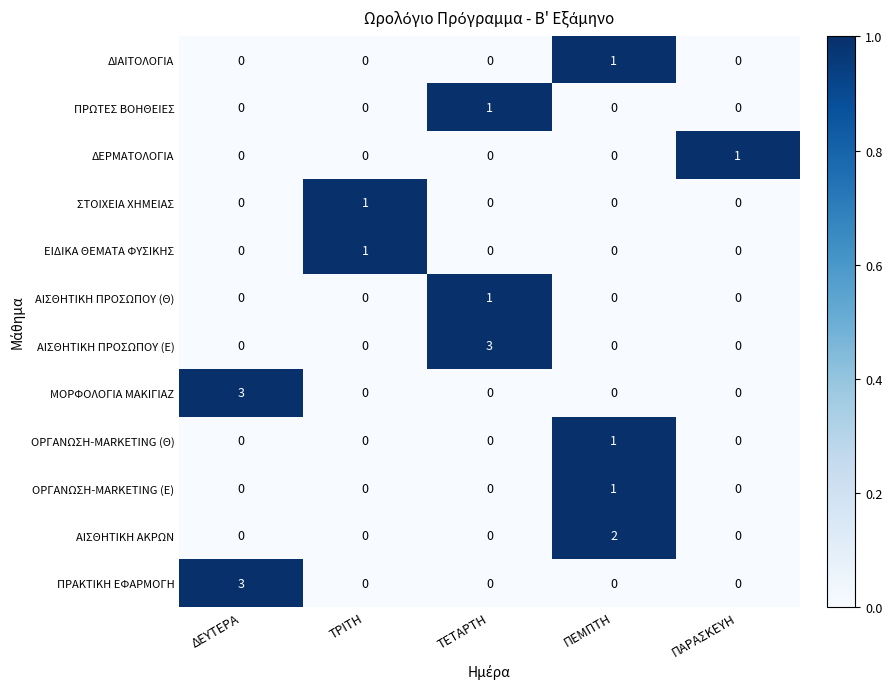

At how many categories does at least one series exceed 0?

5